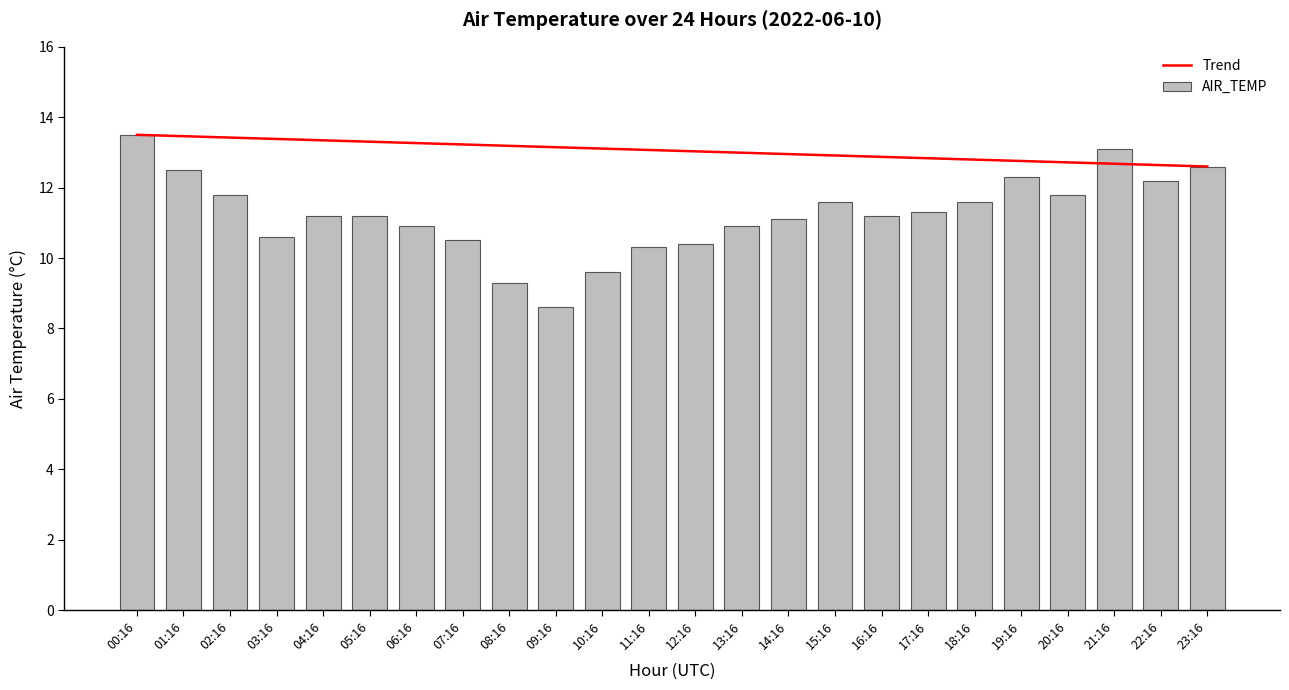

Is it true that the value at 04:16 is 4.3?

False